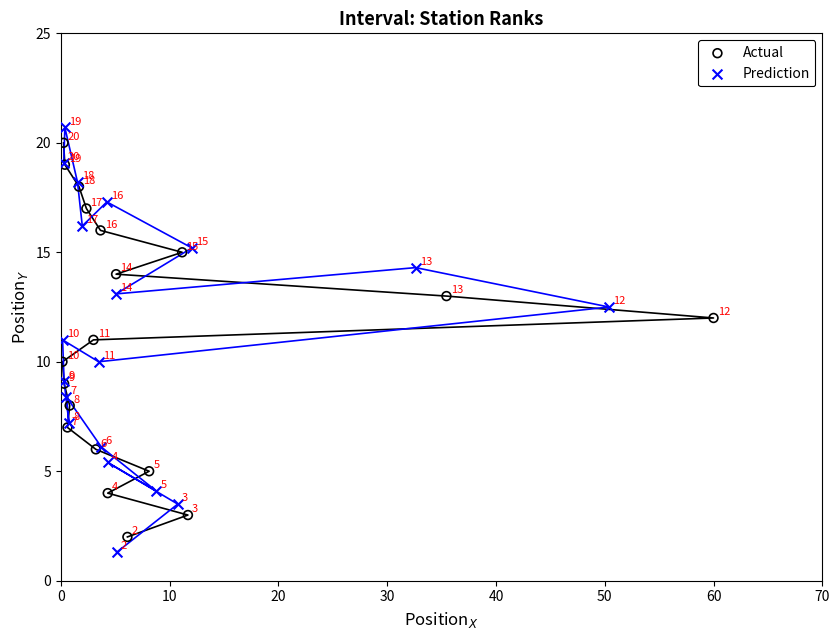

Which series has the widest spread of Y values?

Prediction